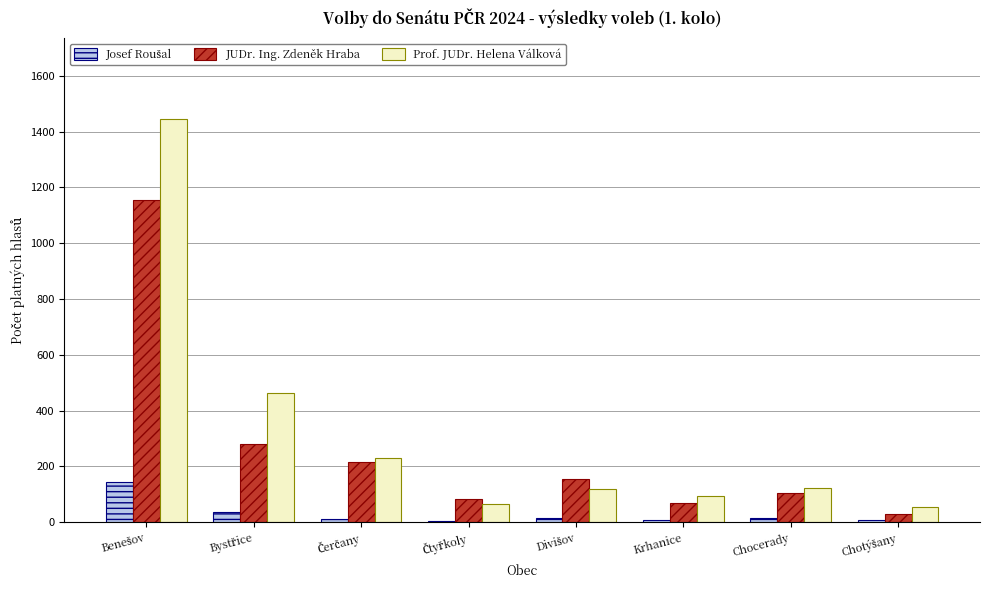

What is the sum of all JUDr. Ing. Zdeněk Hraba values?

2094